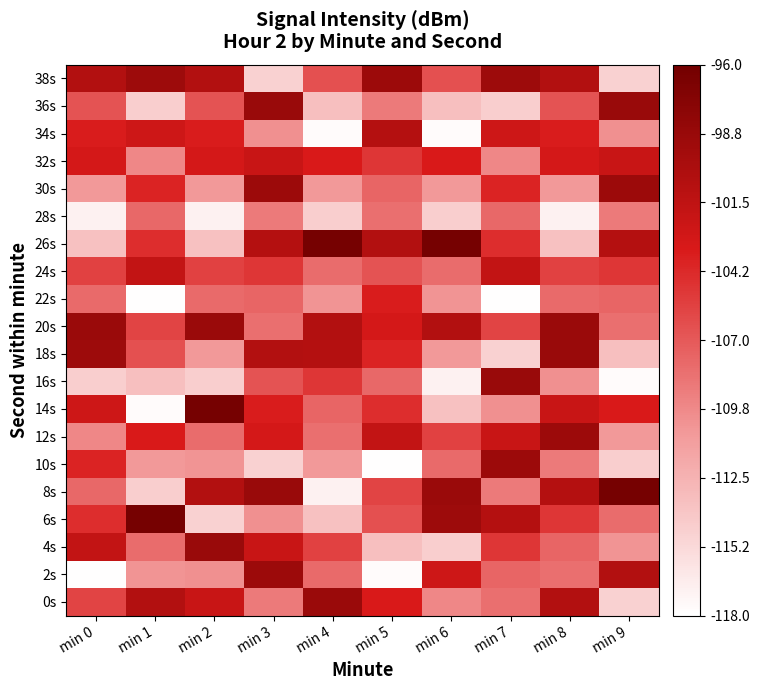

Between min 6 and min 0, which is larger?

min 0